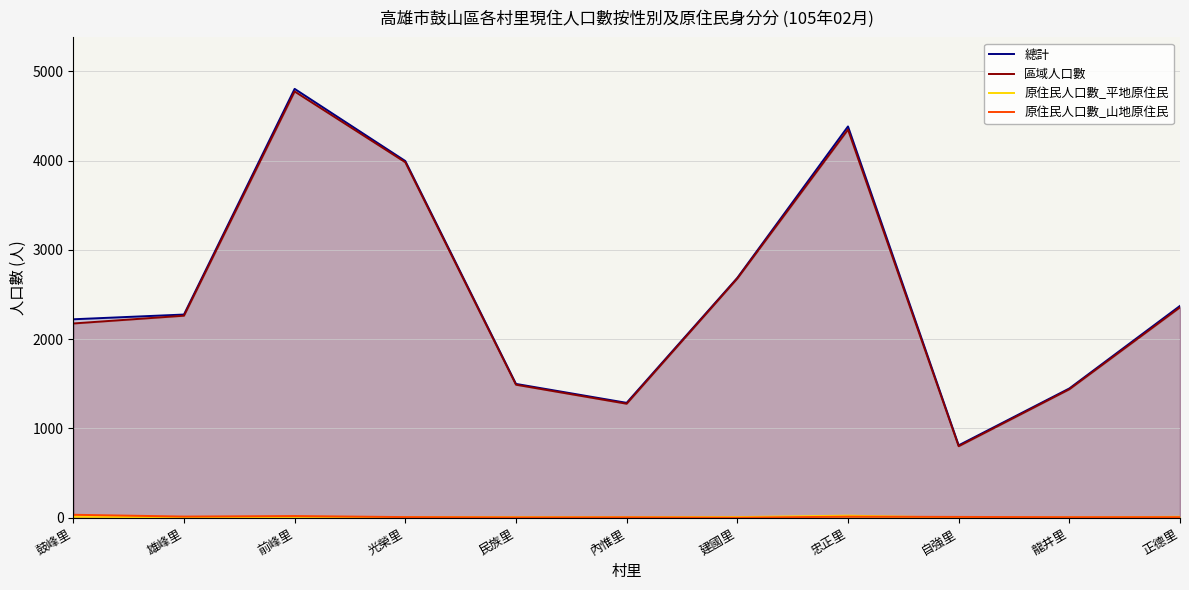

True or false: 總計 and 原住民人口數_山地原住民 intersect in this chart.

False